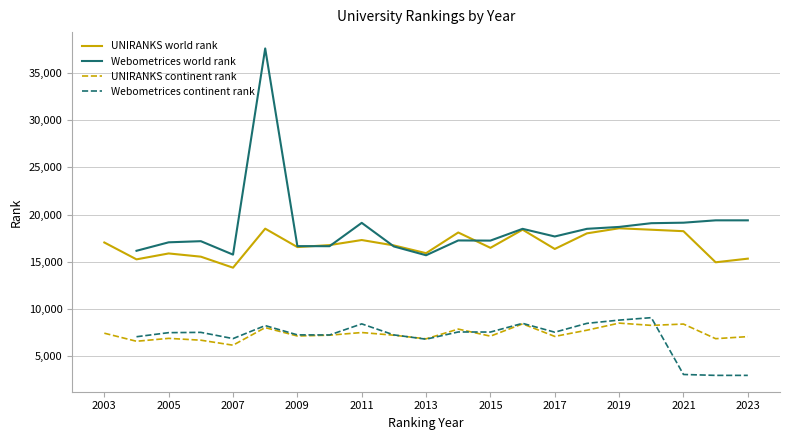

What is the highest value of the UNIRANKS world rank series?

18548